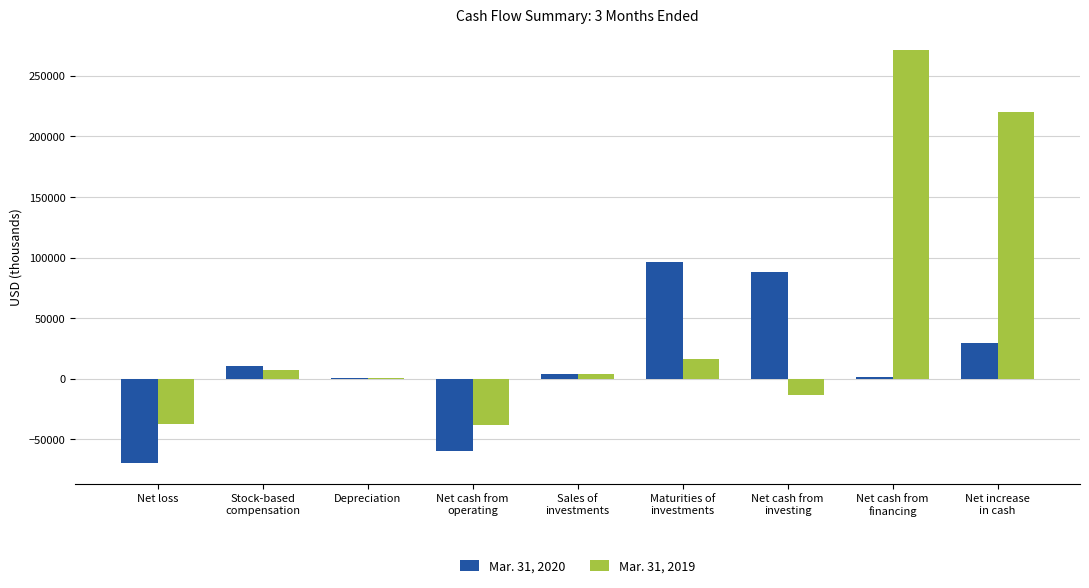

Which series has the largest total across all categories?

Mar. 31, 2019